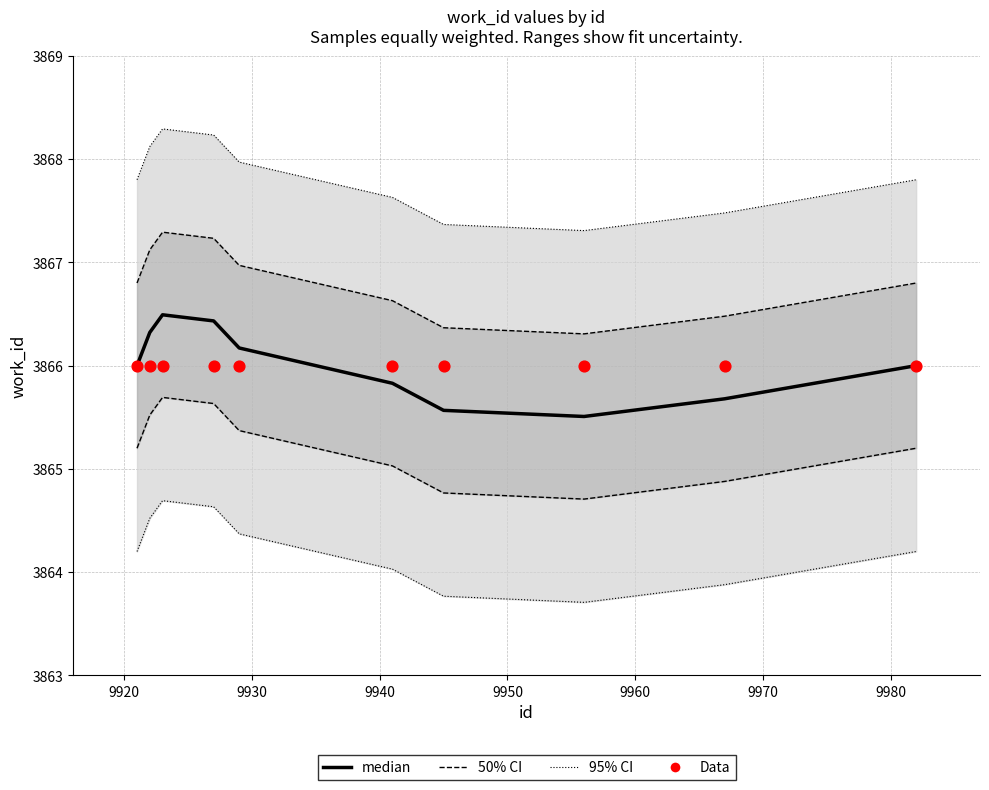

Is the value of median at 9960 greater than the value of Data at 9910?

No